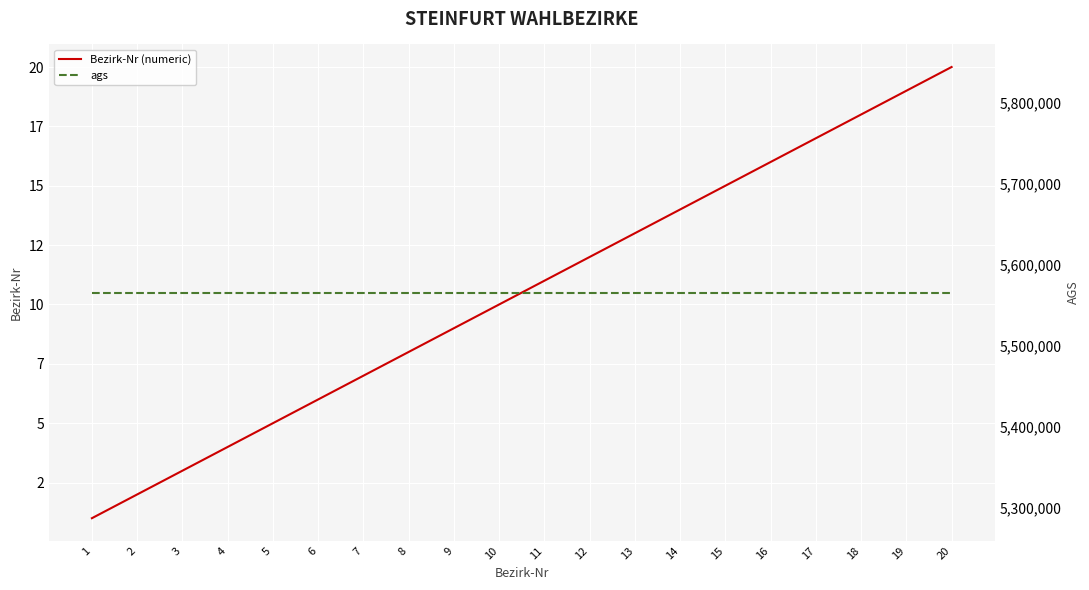

Which series has the widest spread of values?

Bezirk-Nr (numeric)